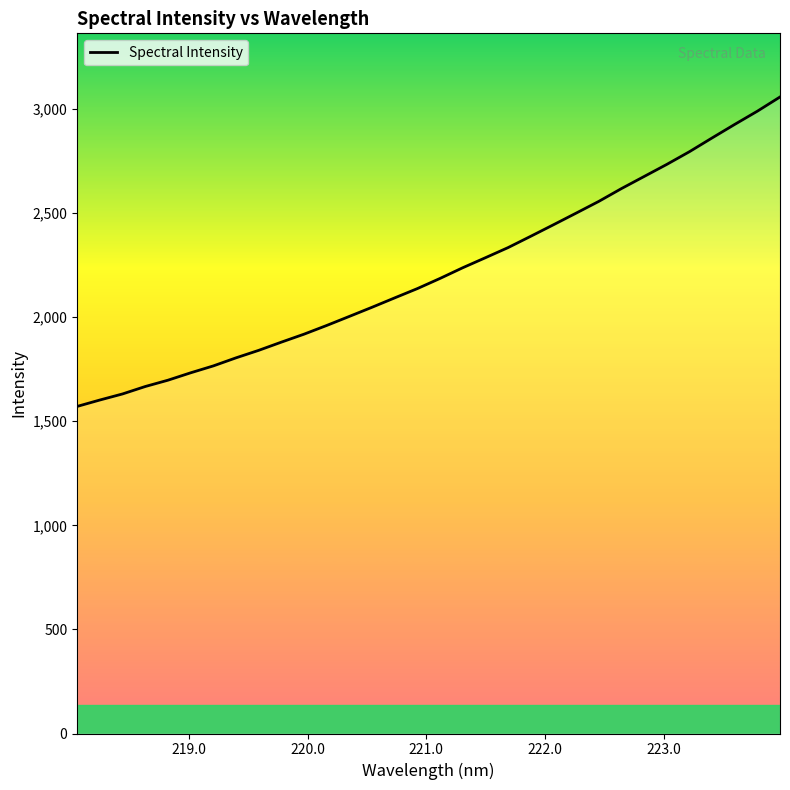

What is the minimum value shown in the chart?

1571.1